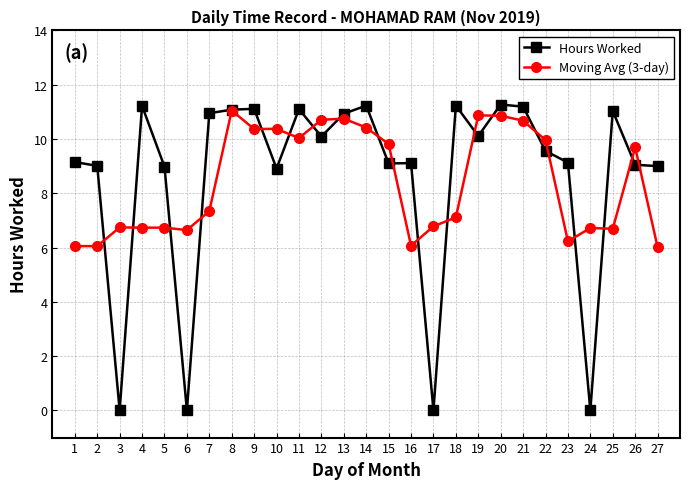

Is the value of Moving Avg (3-day) at 4 greater than the value of Hours Worked at 3?

Yes